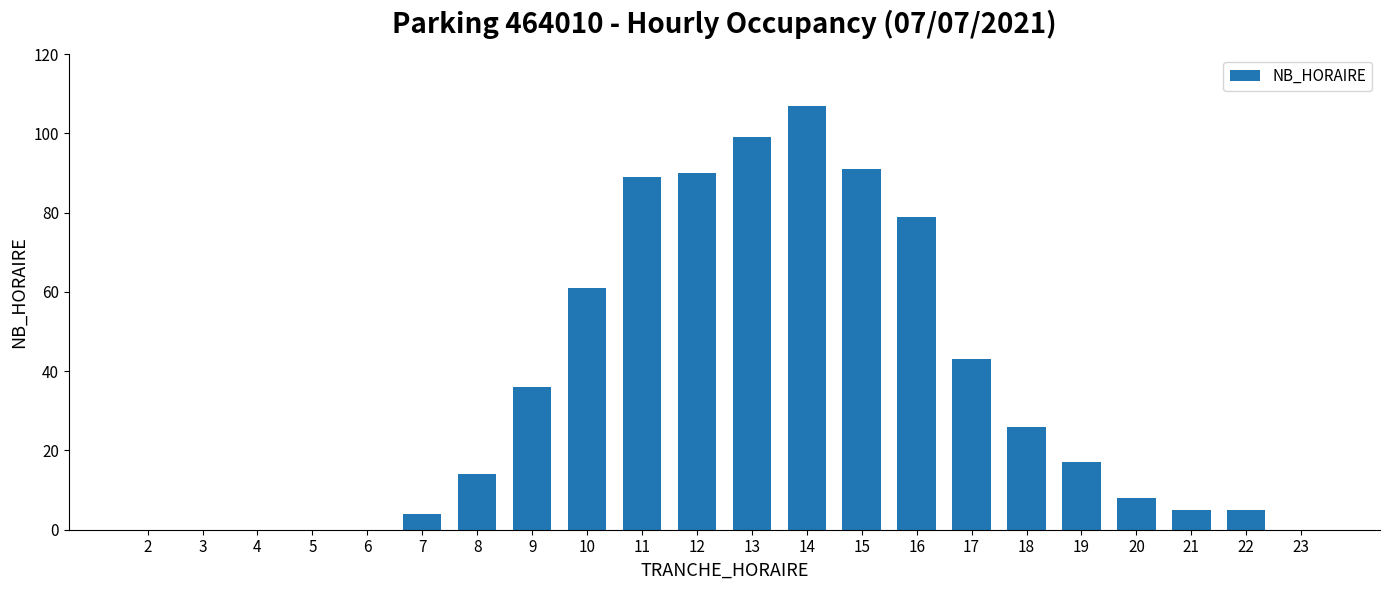

What is the sum of all values?

774